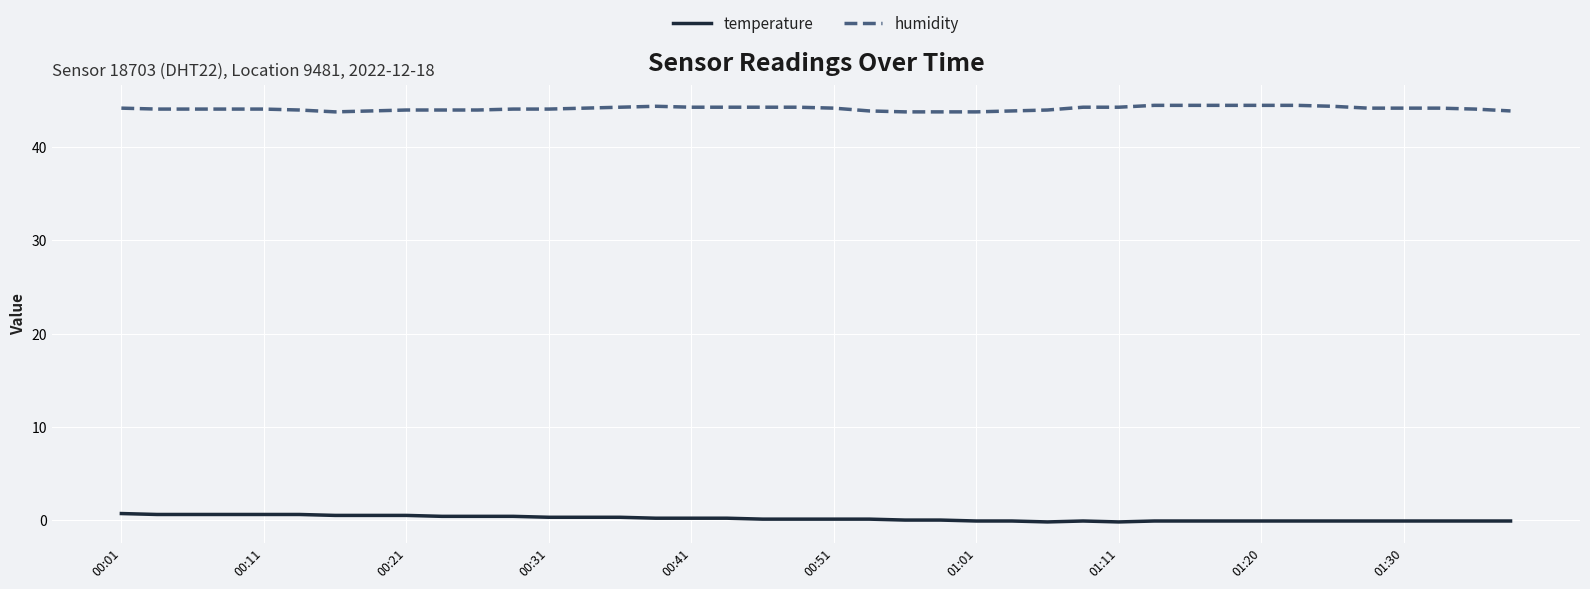

Which series has the largest total across all categories?

humidity